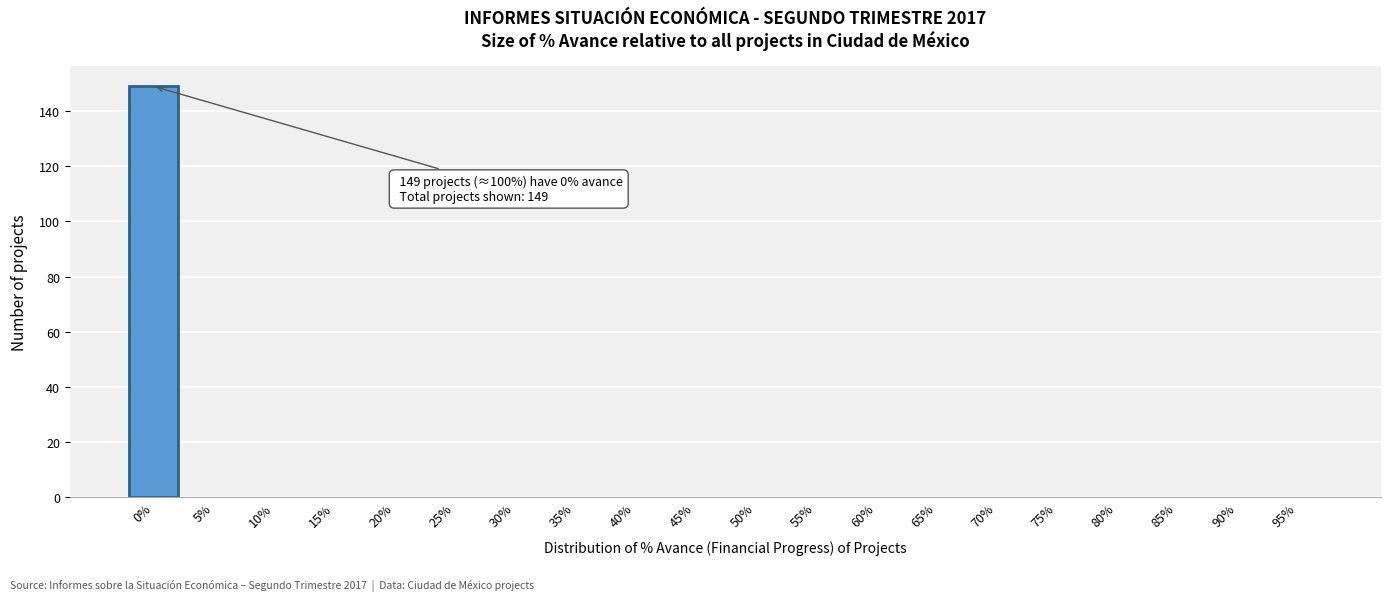

Reading left to right, what are all the values shown in this chart?

0%=149	5%=0	10%=0	15%=0	20%=0	25%=0	30%=0	35%=0	40%=0	45%=0	50%=0	55%=0	60%=0	65%=0	70%=0	75%=0	80%=0	85%=0	90%=0	95%=0